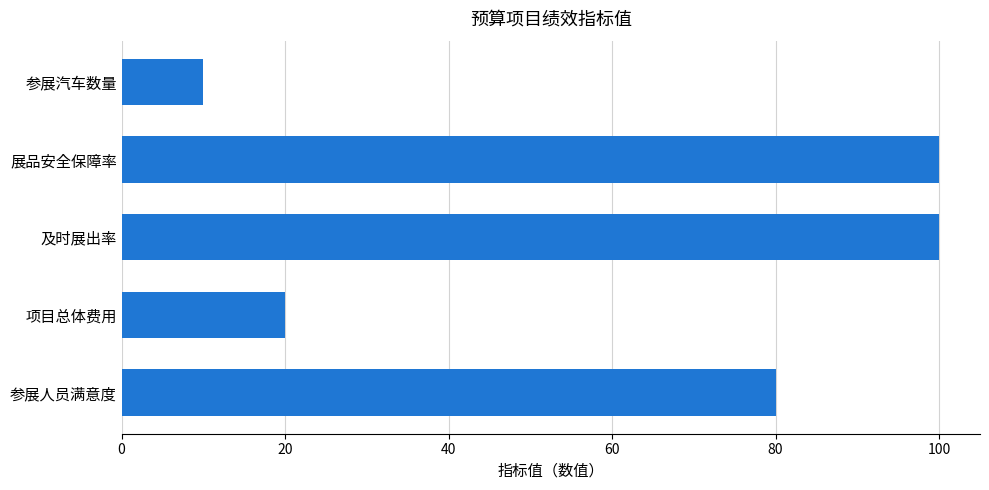

True or false: the data shows 100 at 展品安全保障率.

True